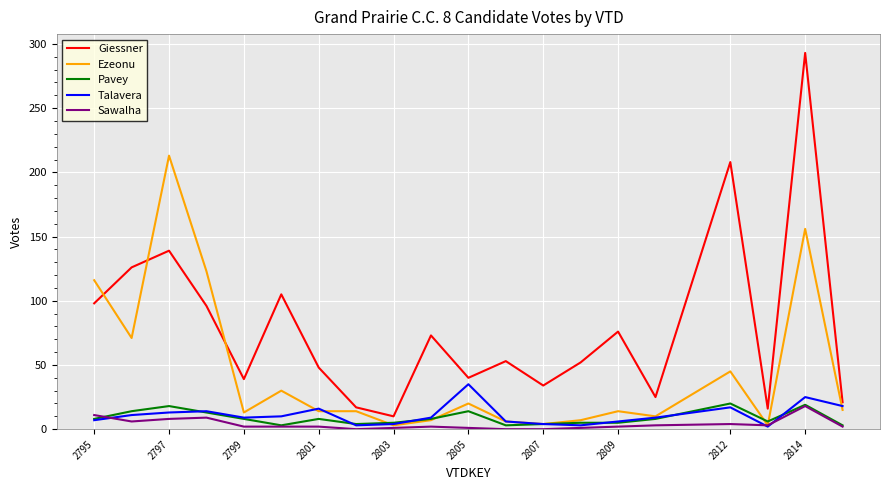

Which series has the largest total across all categories?

Giessner